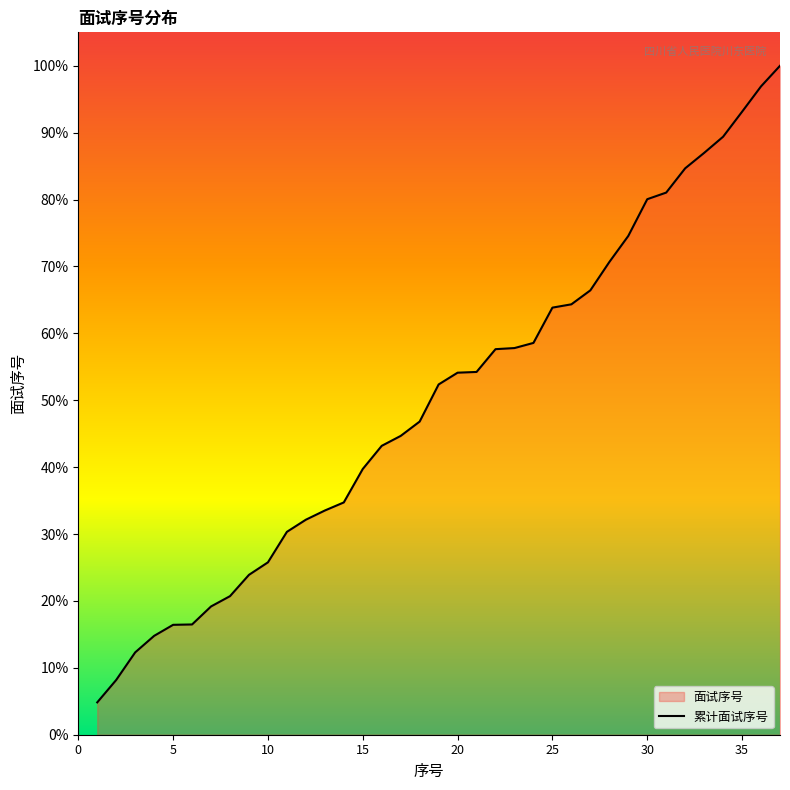

What is the greatest value displayed?

100.0